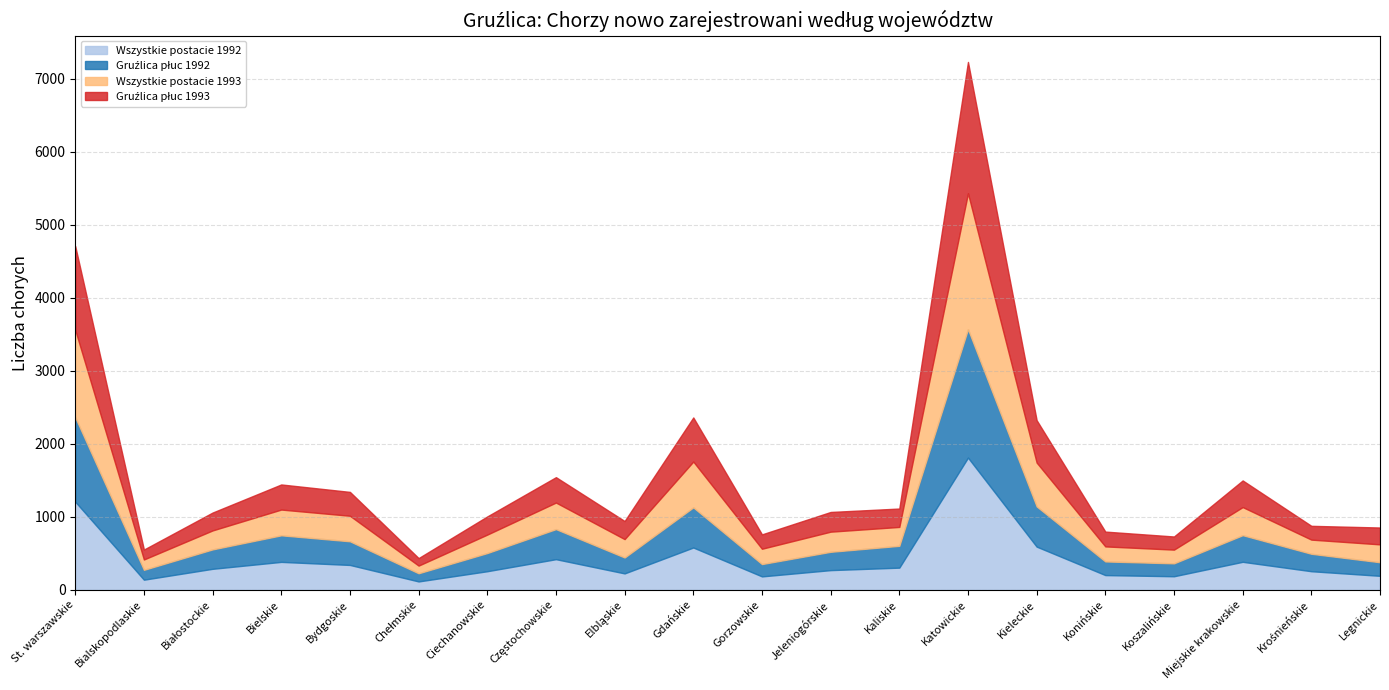

The Wszystkie postacie 1993 series shows 136 at Gdańskie. True or false?

False